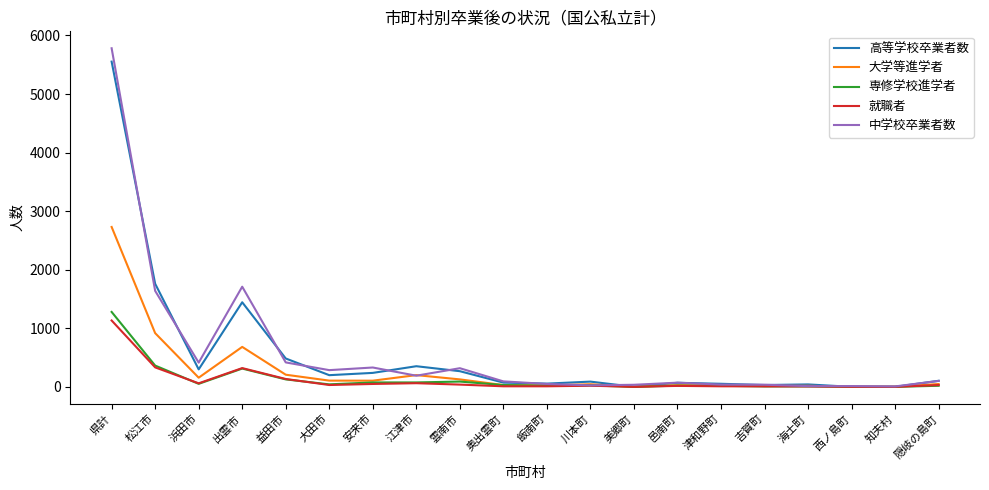

What is the average value of the 大学等進学者 series?

273